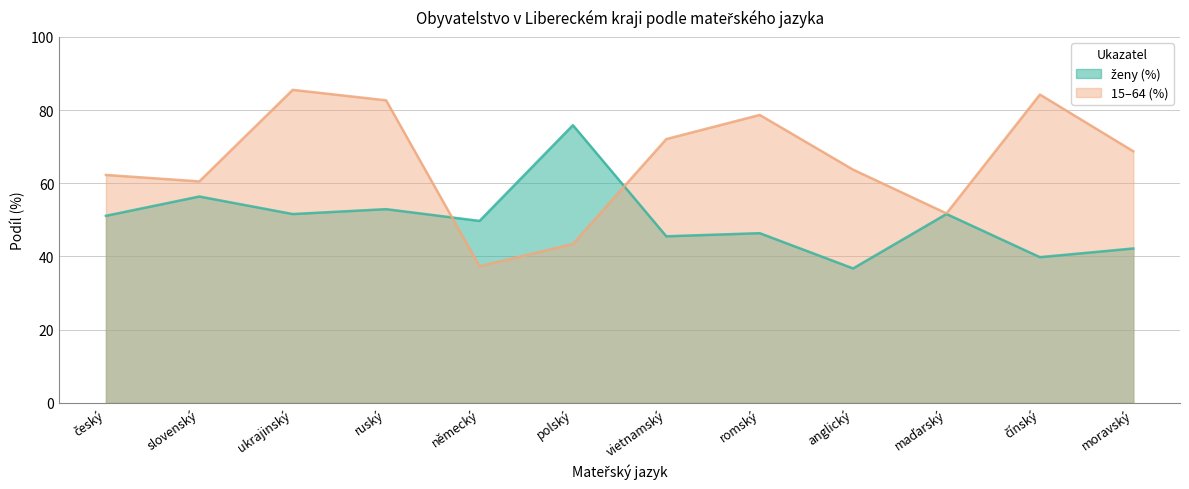

What is the label of the 8th point from the left?

romský